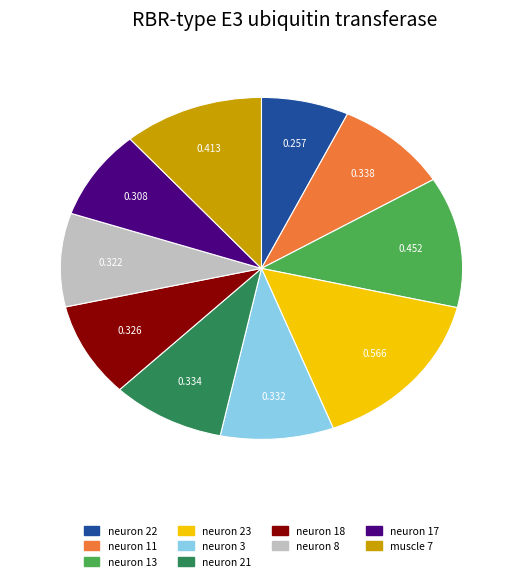

Do neuron 23 and muscle 7 together represent more than half of the pie?

No